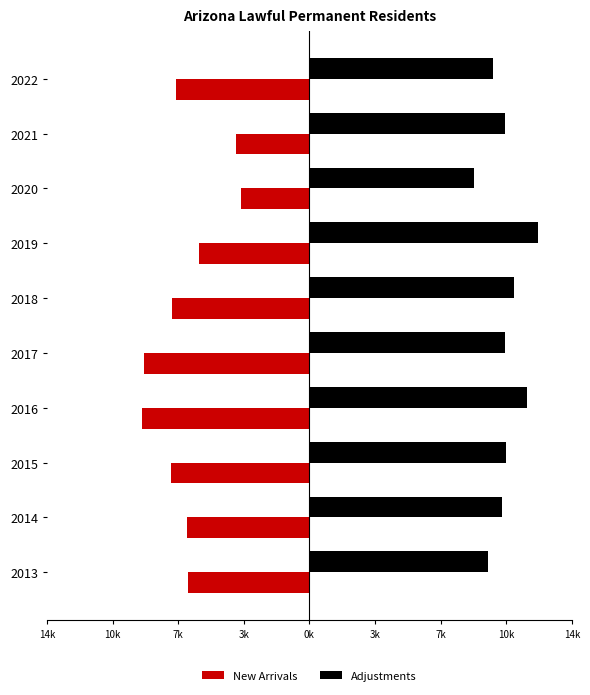

What is the sum of all Adjustments values?

105027